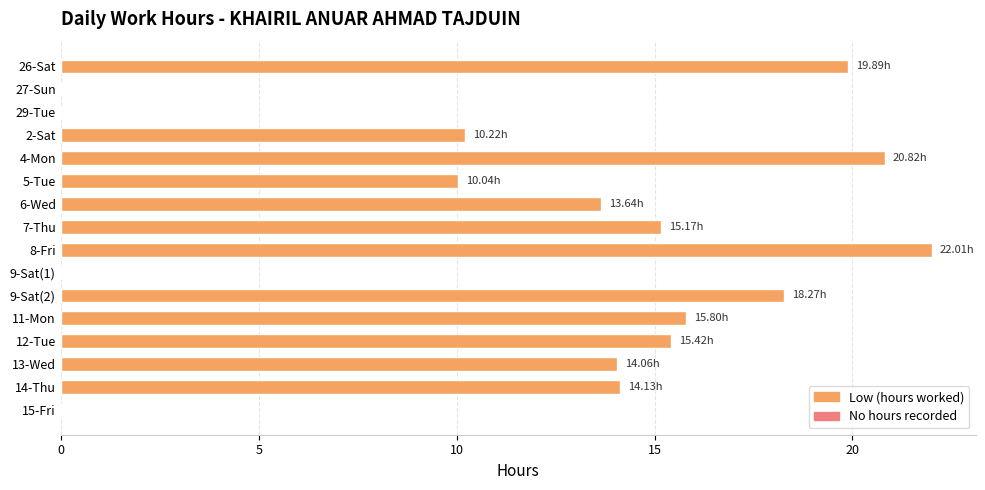

What is the sum of the values at 2-Sat and 9-Sat(1)?

10.2